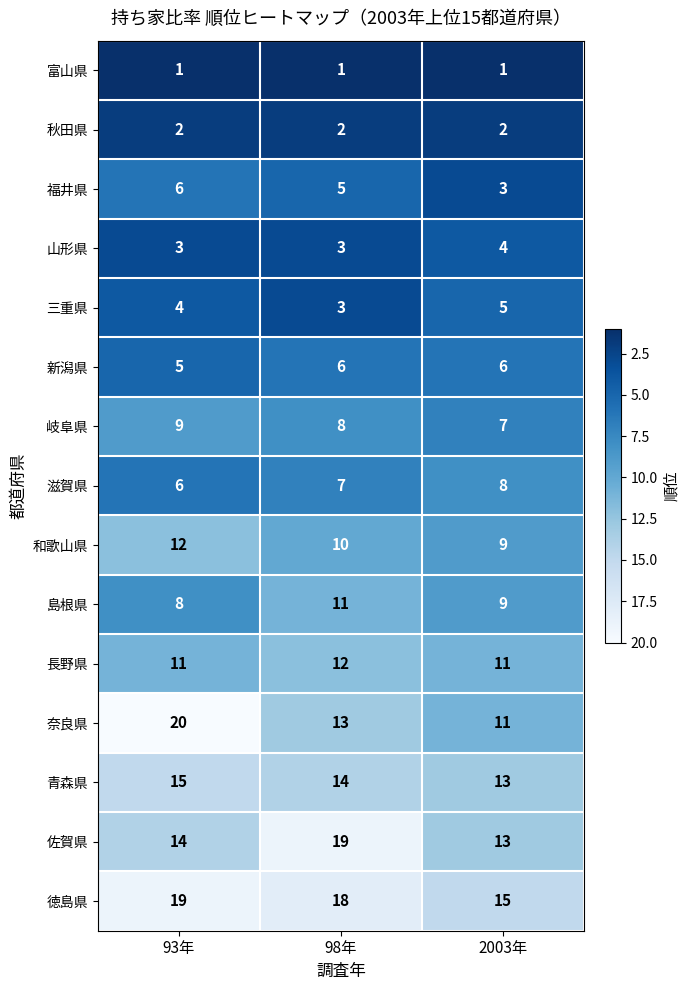

What is the minimum value for 佐賀県?

13